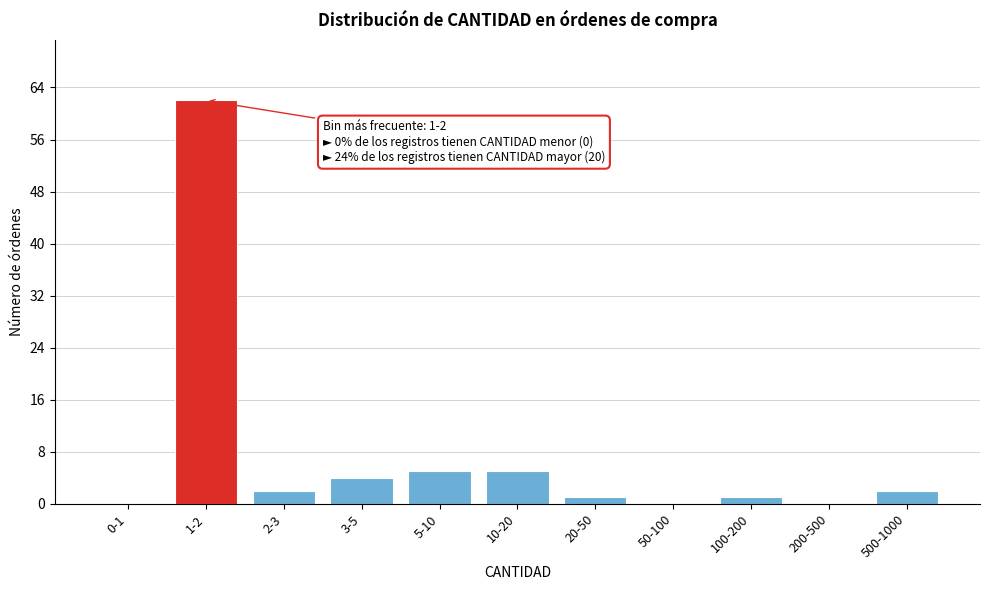

Reading left to right, extract all data points from this chart.

0-1=0	1-2=62	2-3=2	3-5=4	5-10=5	10-20=5	20-50=1	50-100=0	100-200=1	200-500=0	500-1000=2